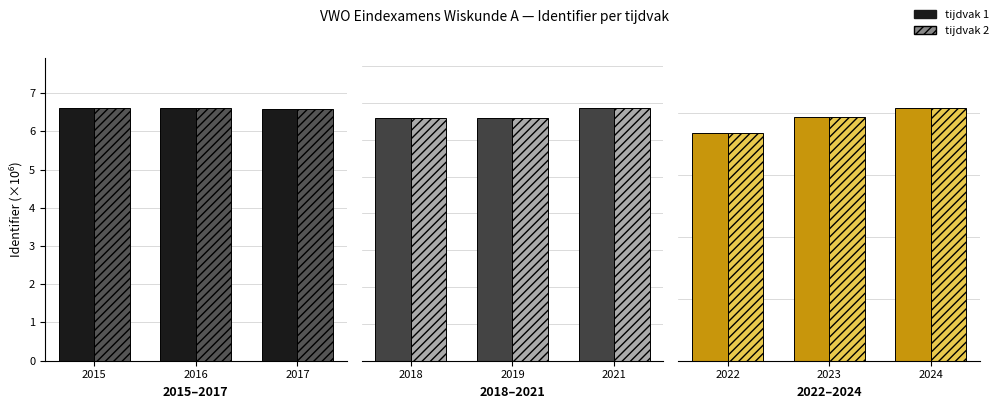

Count the number of data series in this chart.

2